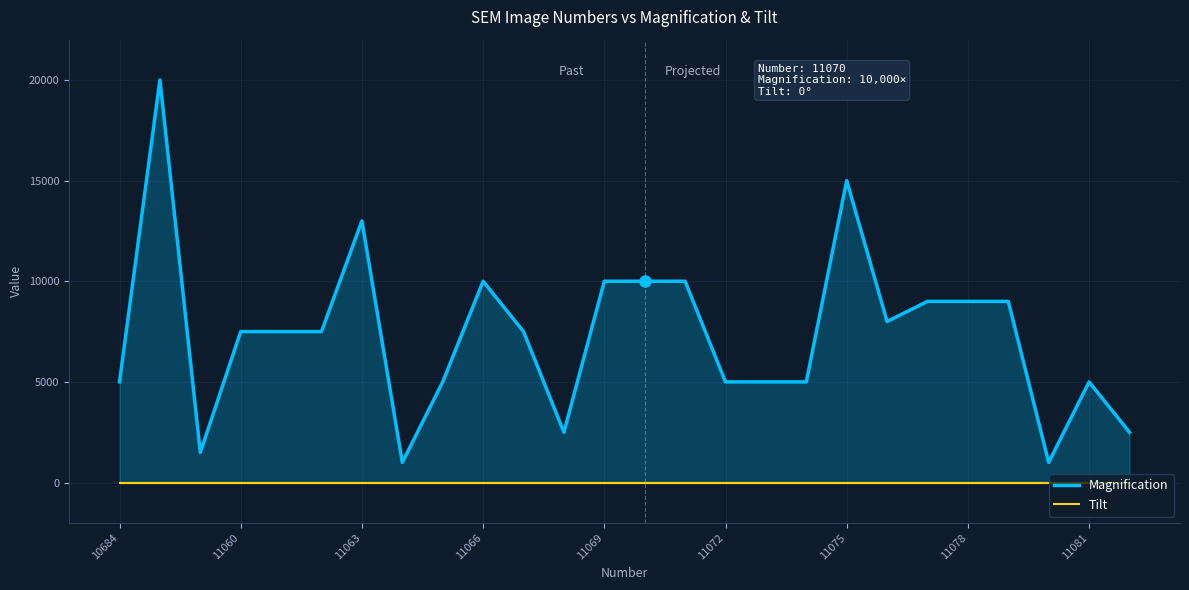

Rank the series at 10 from lowest to highest value.

Tilt, Magnification